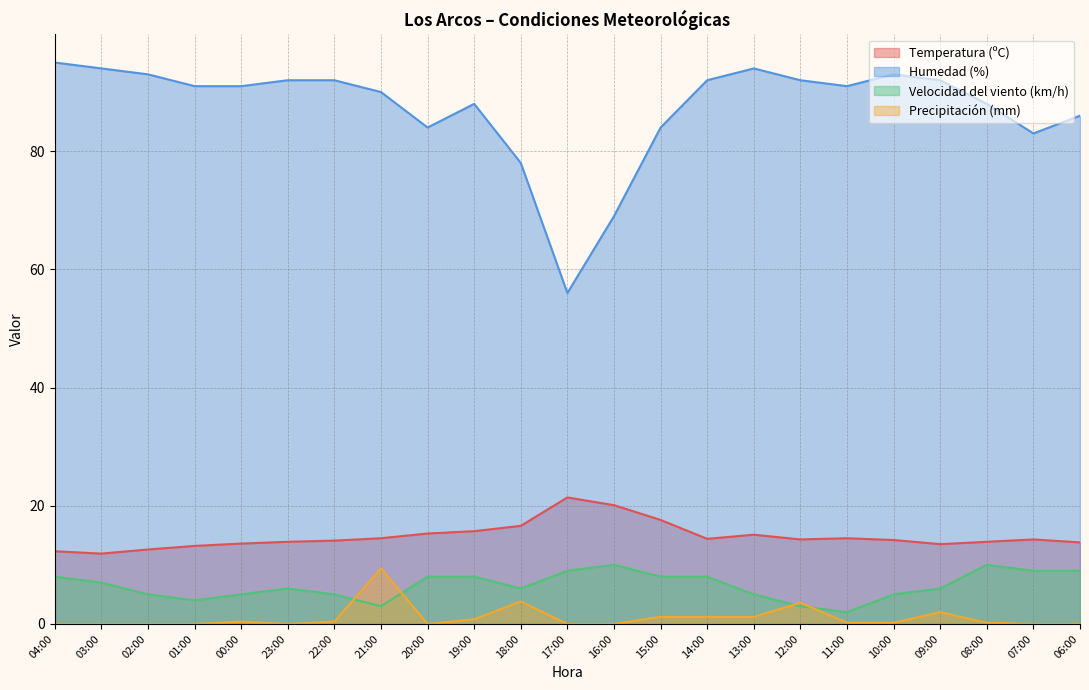

Is it true that Humedad (%) equals 145.8 at 20:00?

False